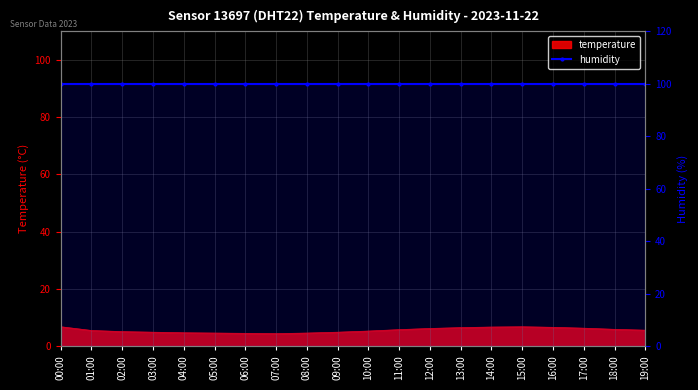

Read the value at 18:00.

5.9